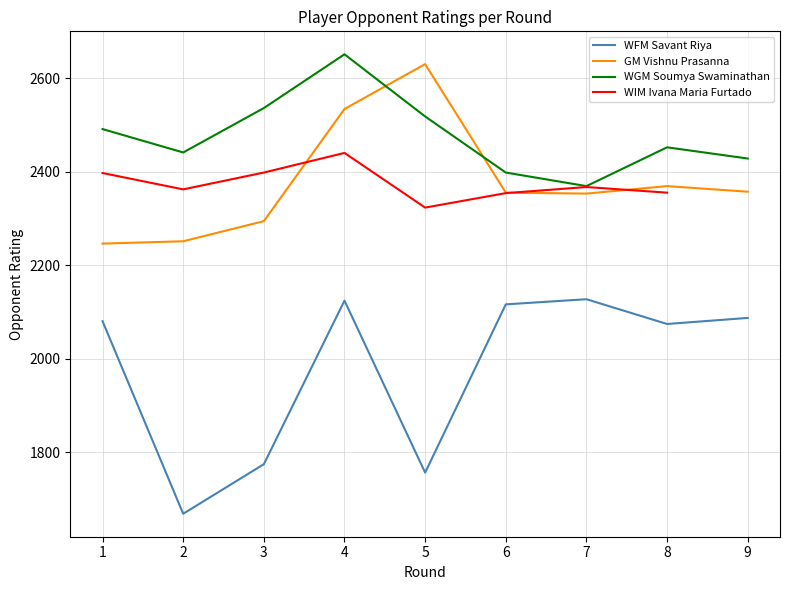

At how many categories does at least one series exceed 2151?

9